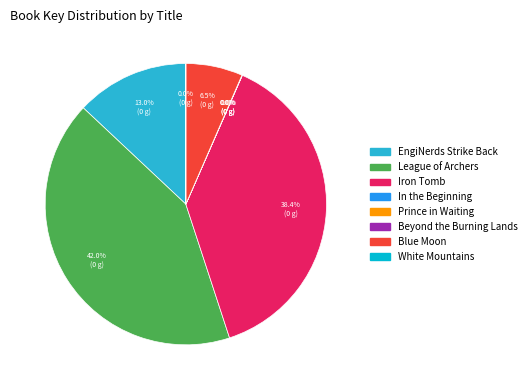

Is there a majority slice in this chart?

No